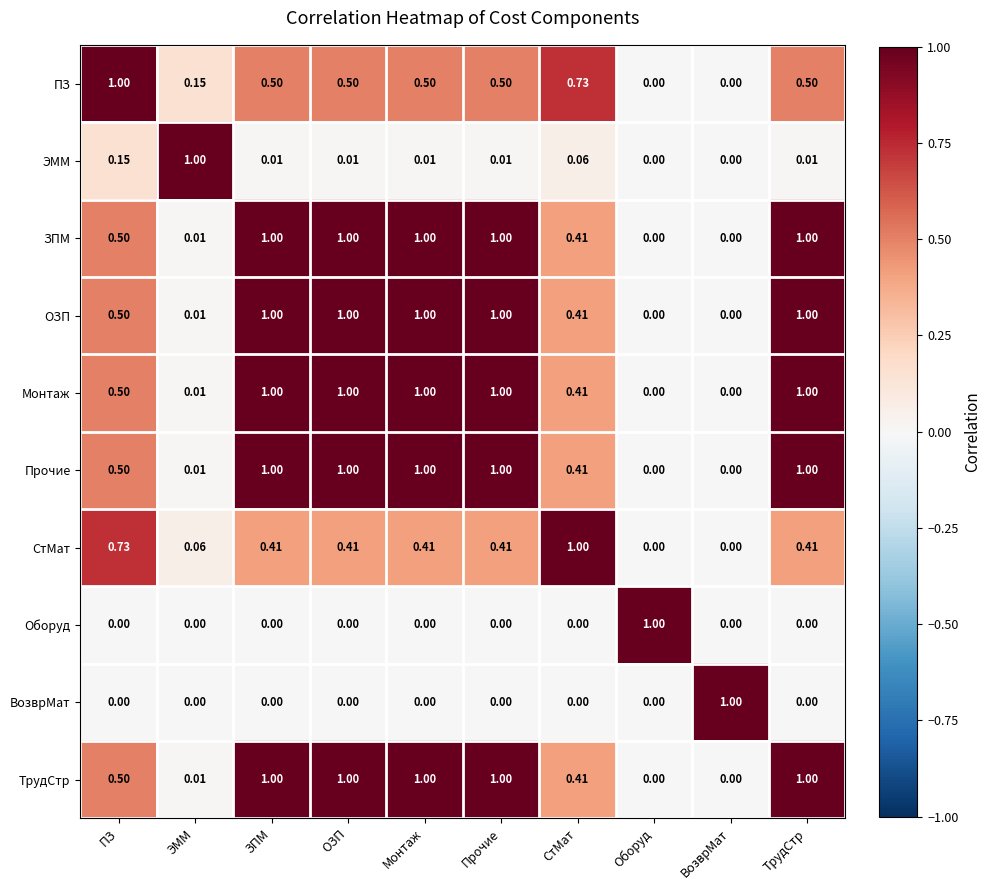

How many data points does each series have?

10